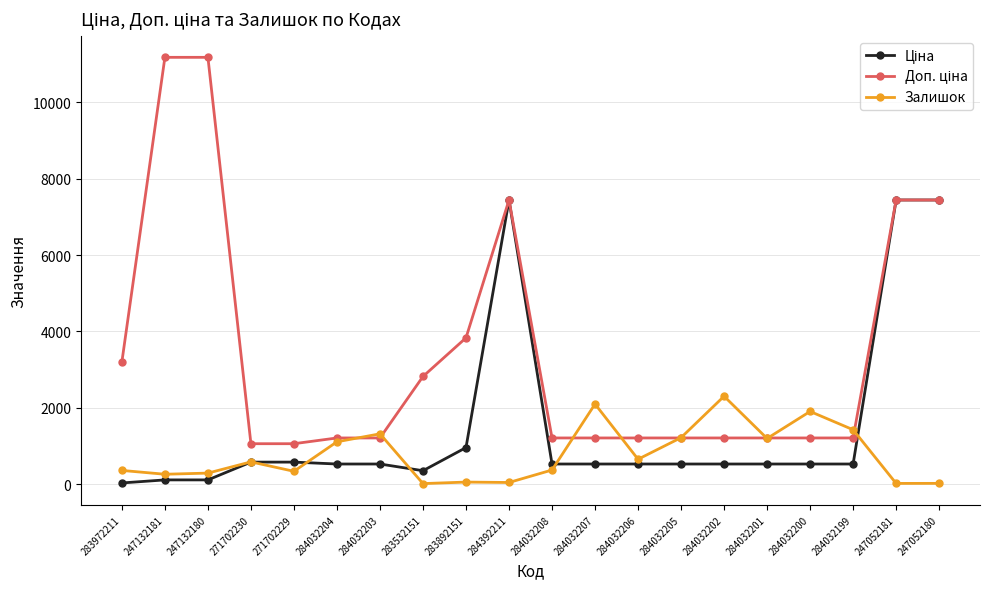

What is the label of the 17th point from the left?

284032200